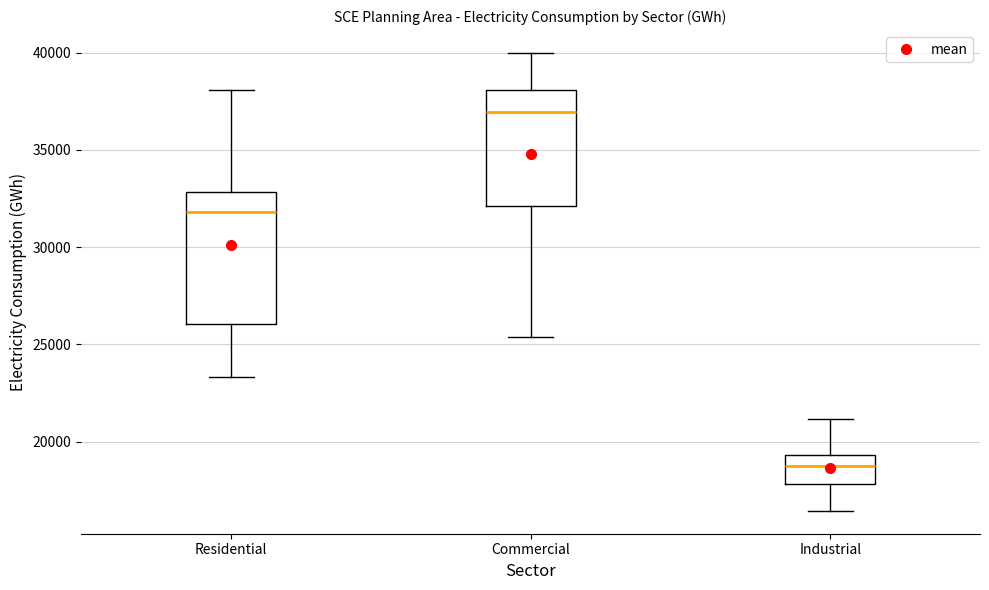

Where is the lower edge of the box for Industrial on the y-axis? The values are not printed on the chart, so give them approximately, as read against the axis.

18000